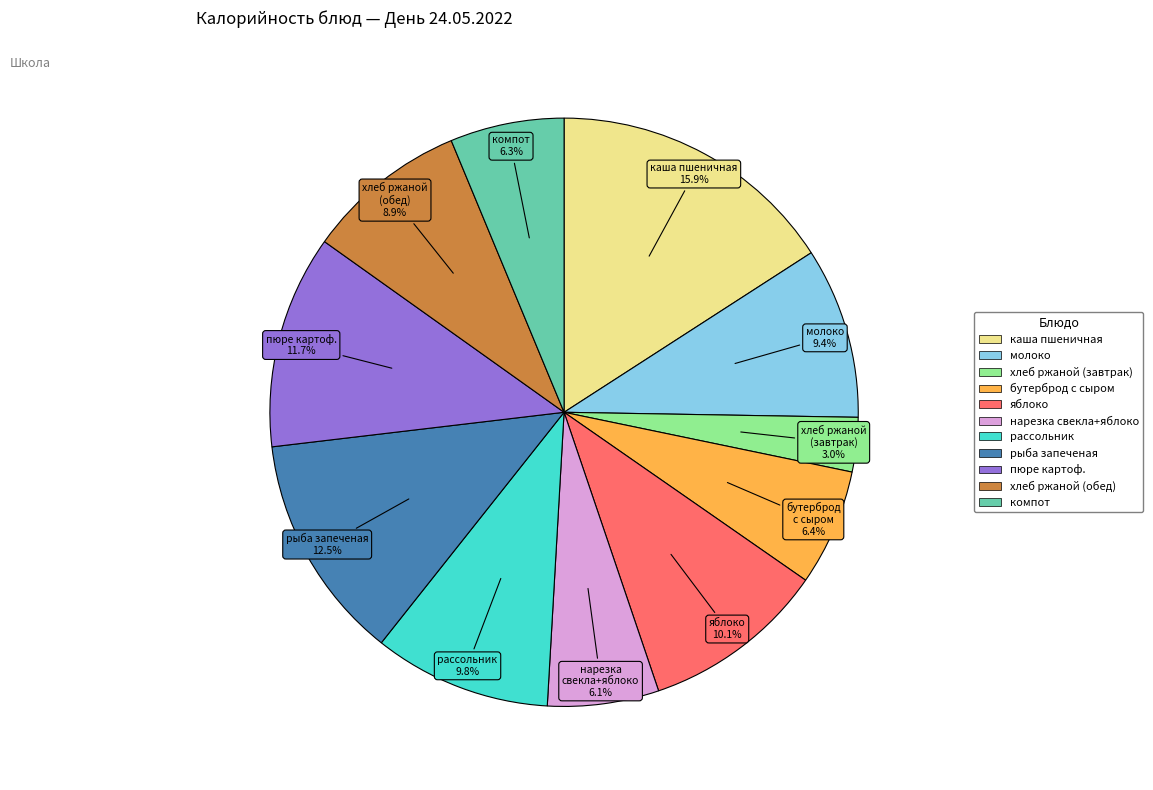

How many segments does this pie chart have?

11